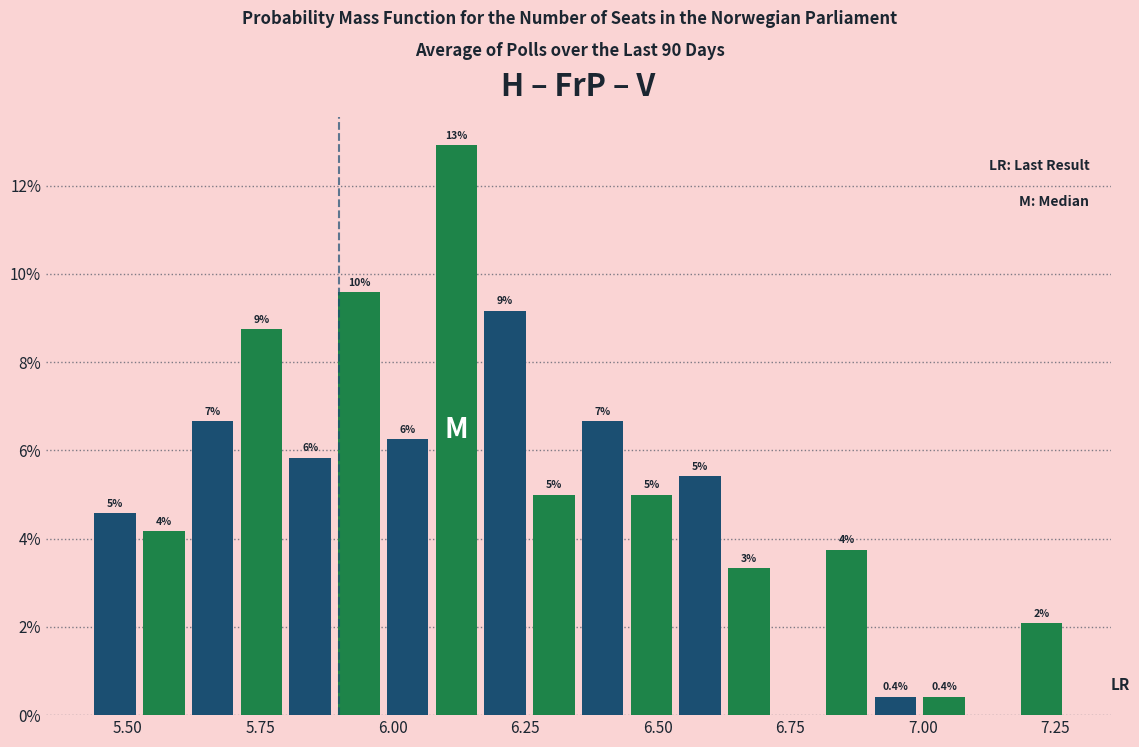

Read against the x-axis, roughly where is the centre of the tallest bar?

6.10